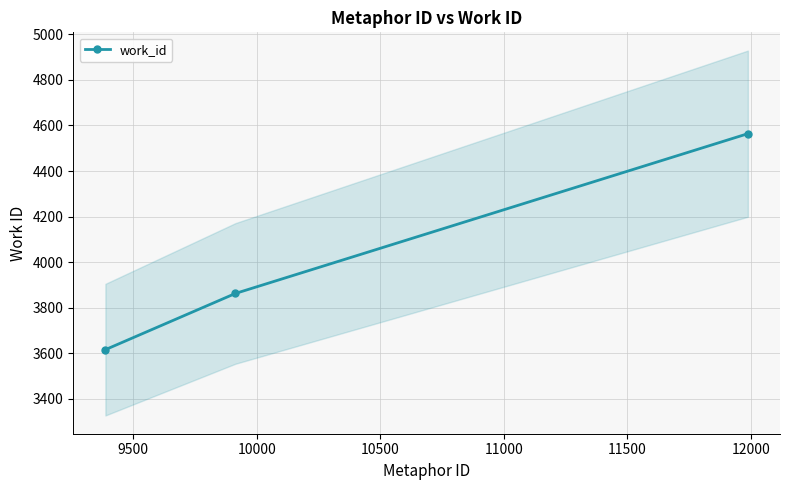

What is the average value?

4014